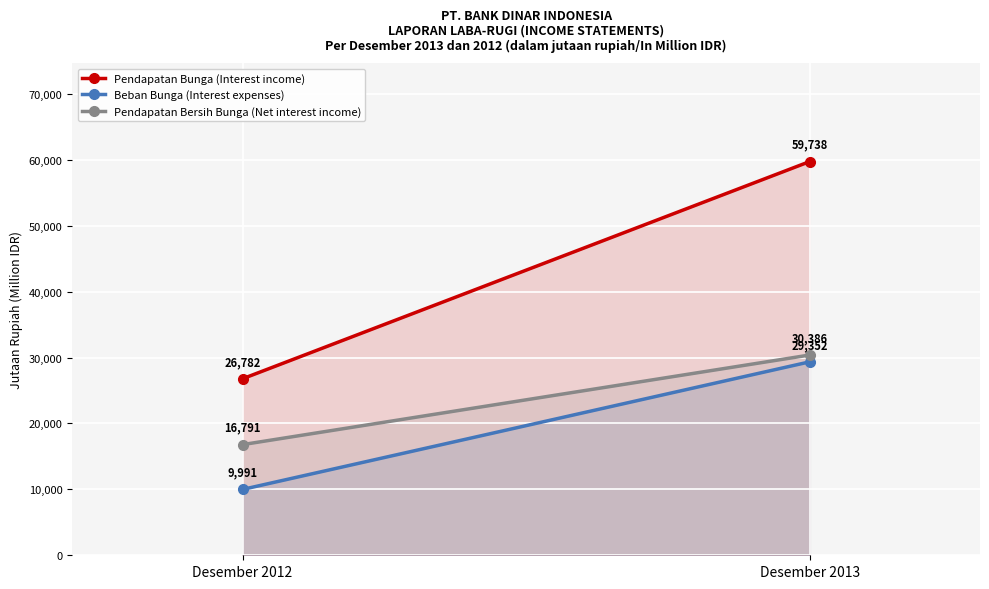

How many series are shown in this chart?

3